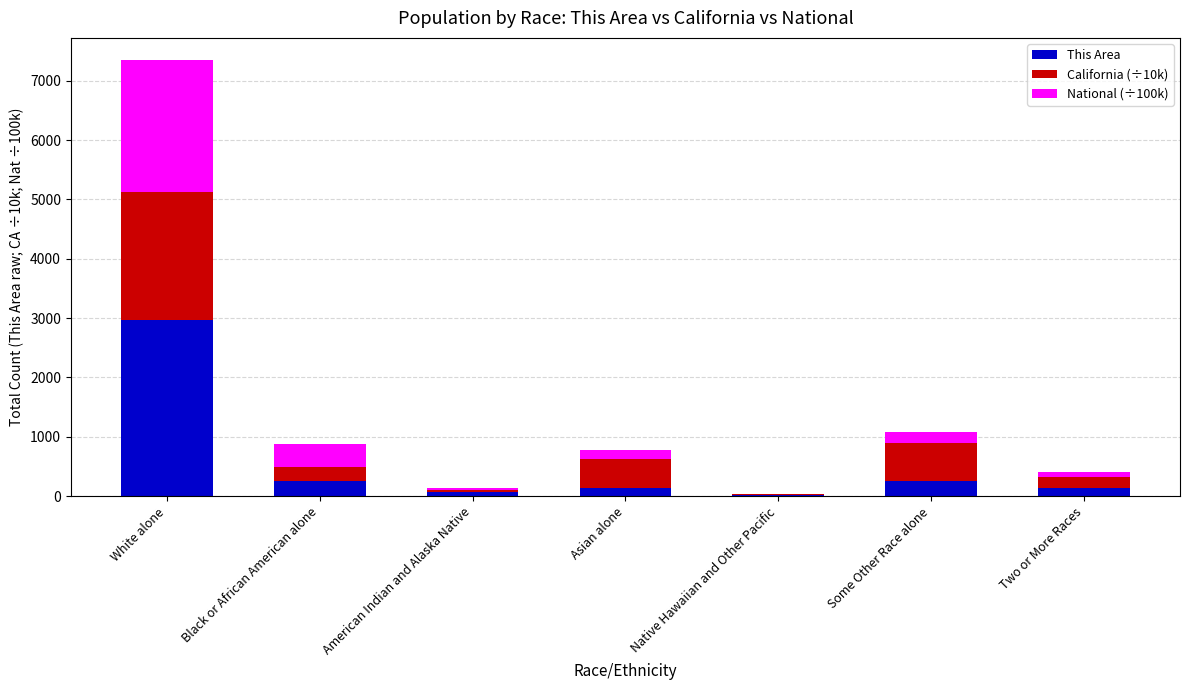

What value does the This Area series have at Black or African American alone?

257.0